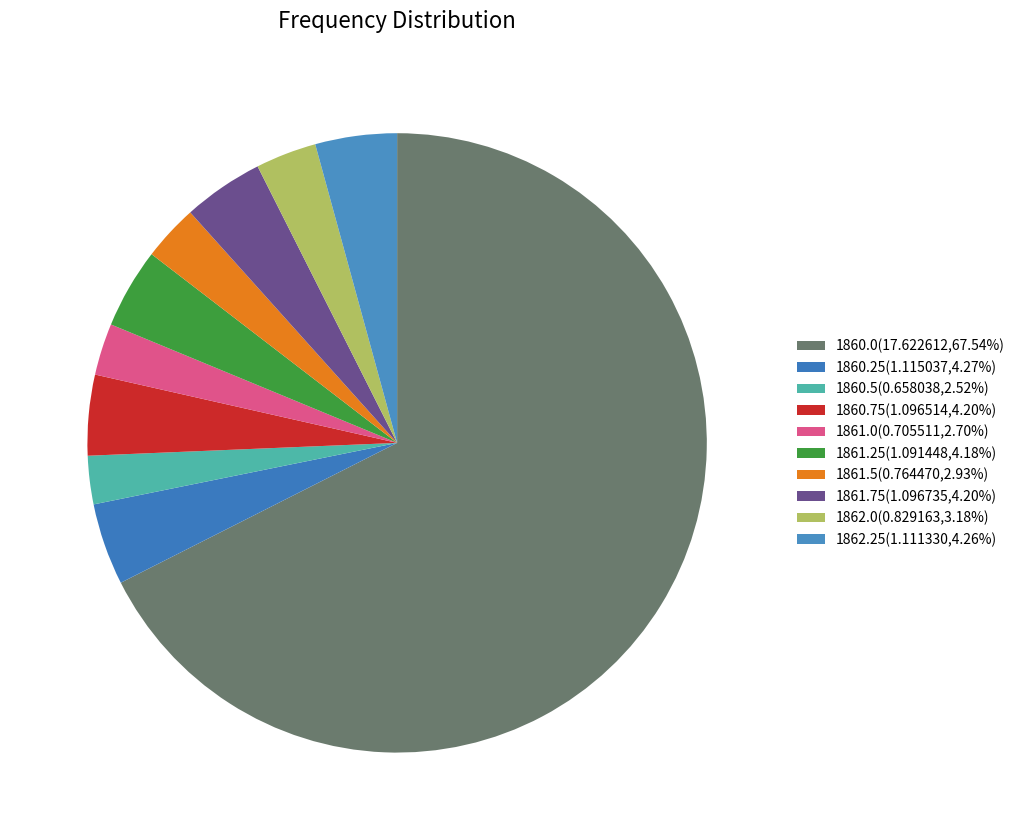

What is the ratio of the value at 1861.5 to the value at 1860.5?

1.2